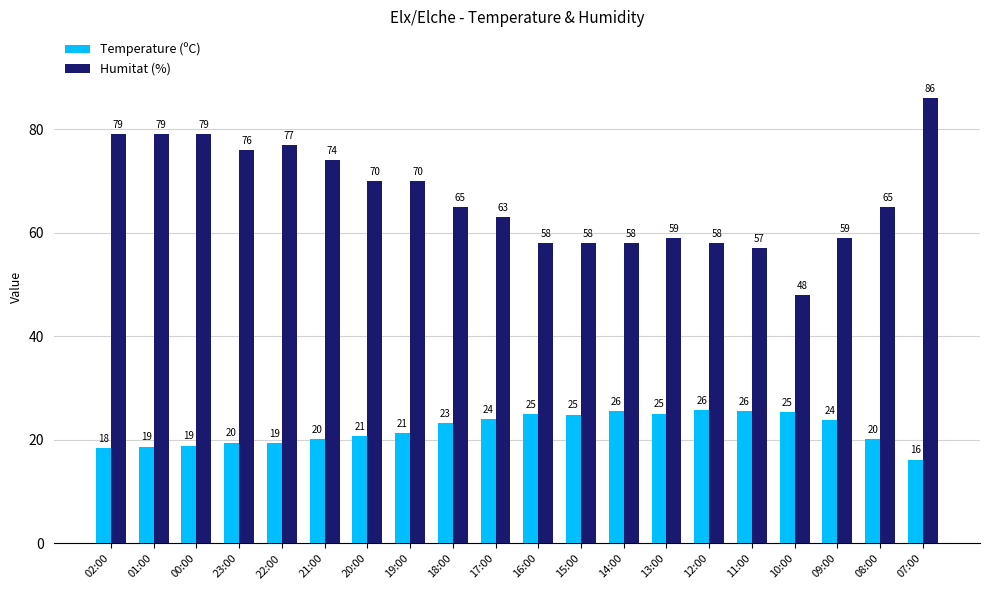

The value of Temperature (ºC) at 08:00 is 20.1. True or false?

True